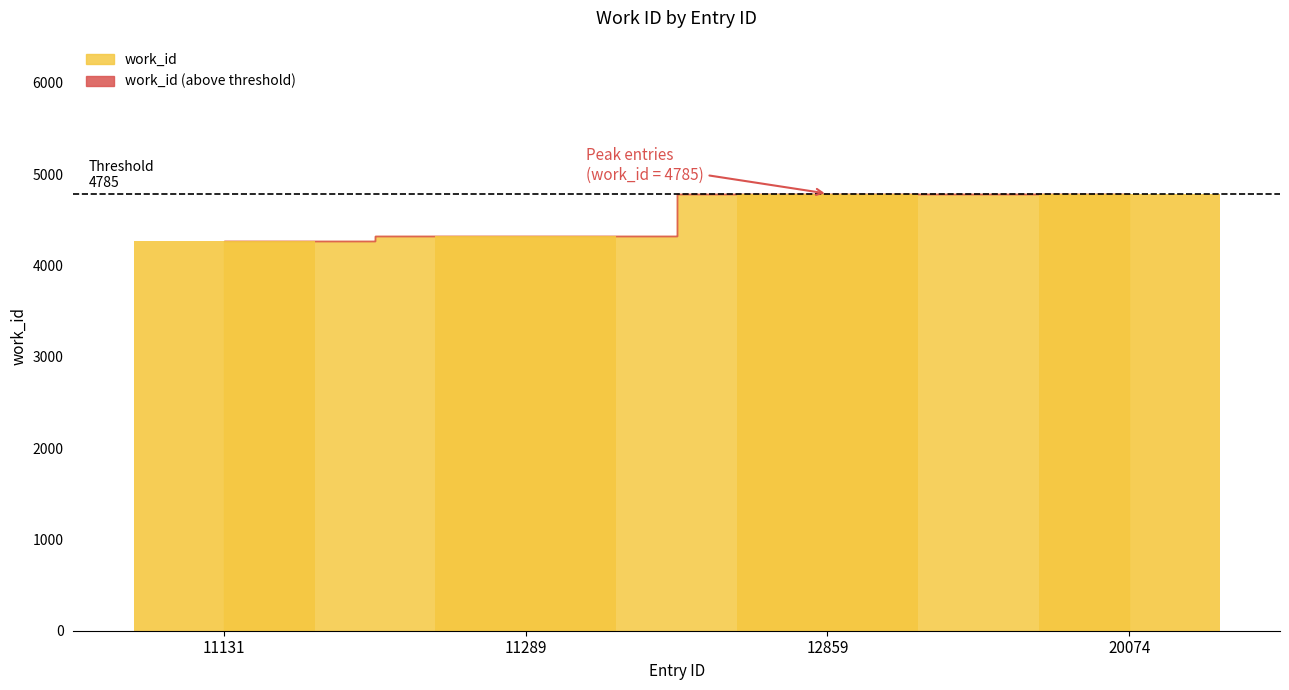

List the labels in order of value, largest first.

12859, 20074, 11289, 11131